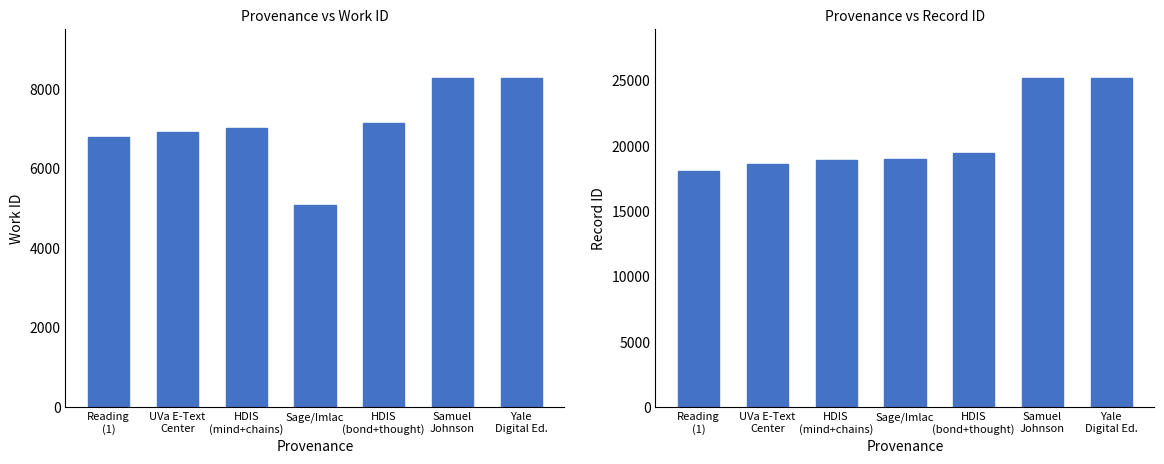

What is the total value across all series at Yale
Digital Ed.?

33442